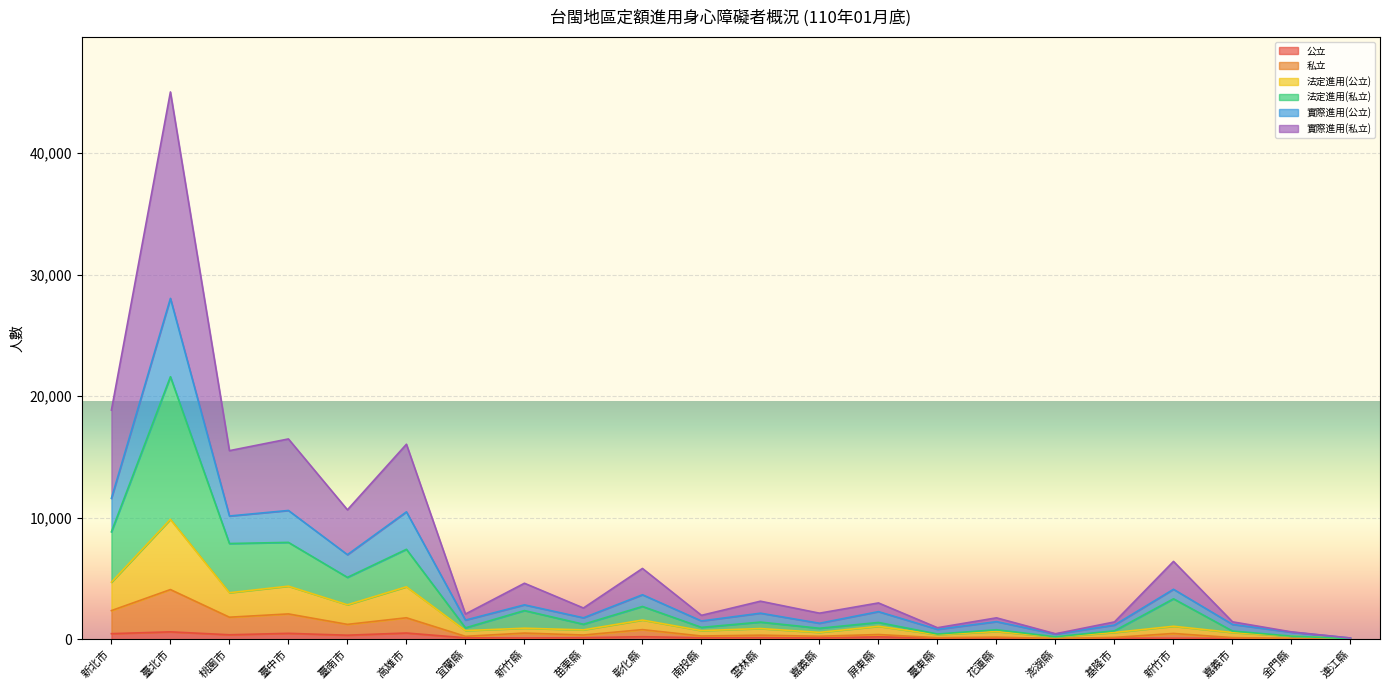

At which label does 私立 reach its peak?

臺北市